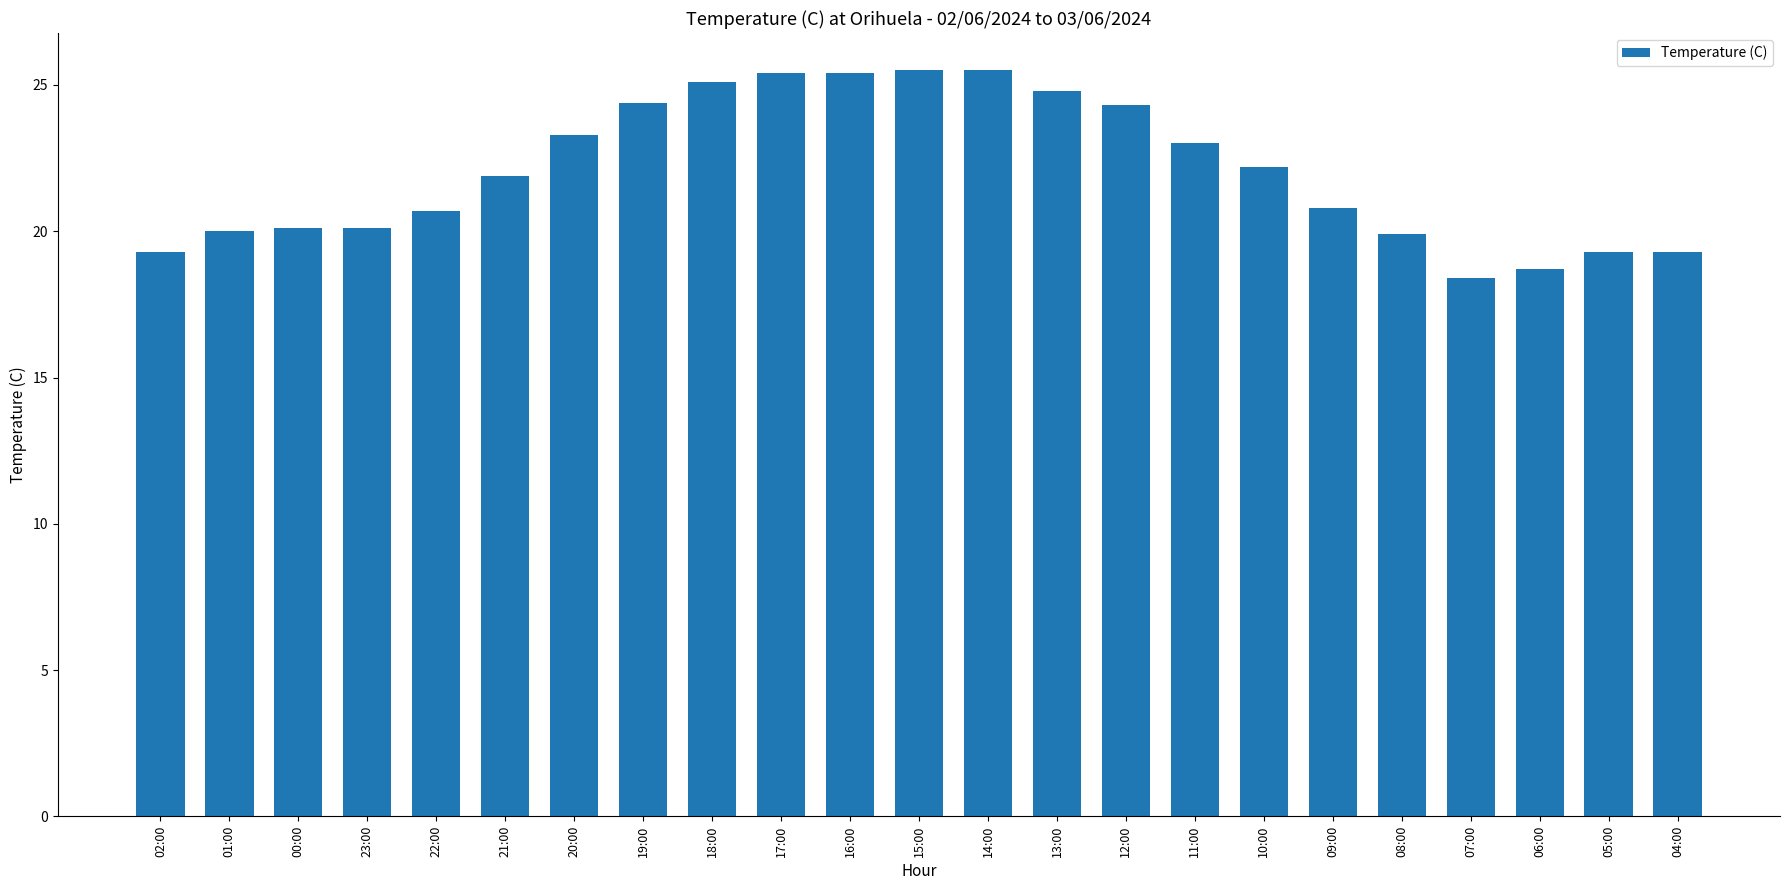

Where does the data first go above 21?

21:00